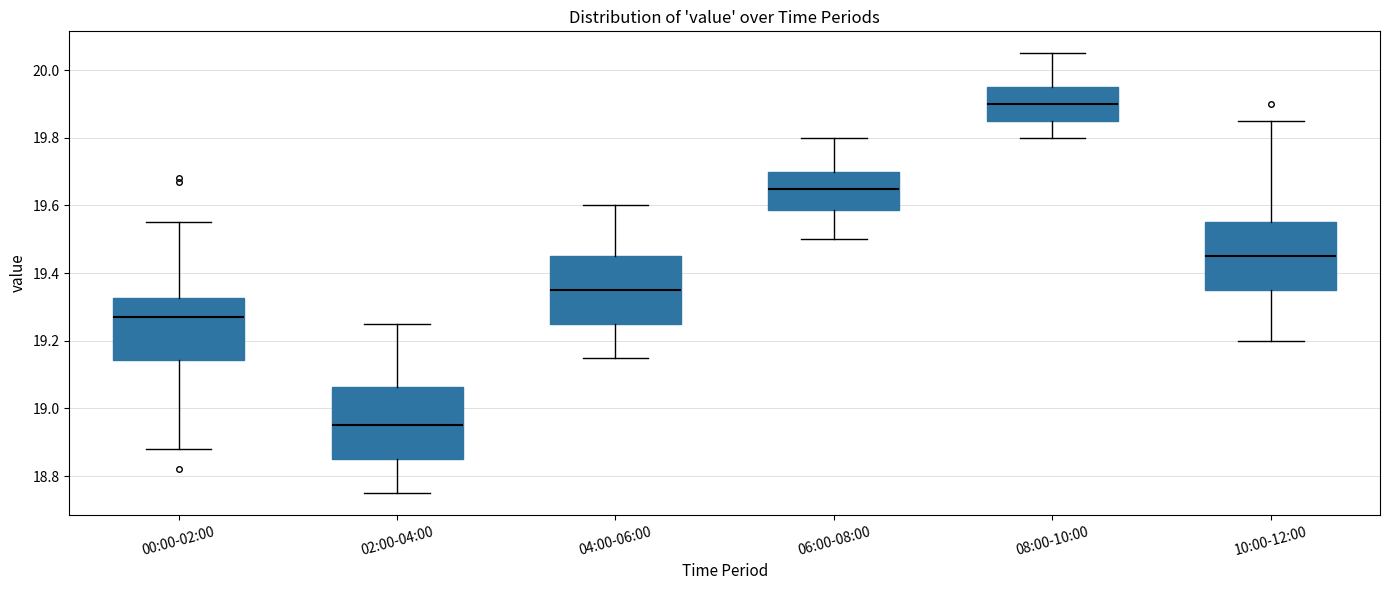

Reading left to right, transcribe this box plot: for each box, give where its median line is, the range the box spans, and where its two whiskers end, as read against the y-axis. The values are not printed on the chart, so give them approximately, as read against the axis.

00:00-02:00: median 19.28, box 19.14 to 19.32, whiskers 18.88 to 19.56
02:00-04:00: median 18.96, box 18.86 to 19.06, whiskers 18.76 to 19.26
04:00-06:00: median 19.36, box 19.26 to 19.46, whiskers 19.16 to 19.60
06:00-08:00: median 19.66, box 19.58 to 19.70, whiskers 19.50 to 19.80
08:00-10:00: median 19.90, box 19.86 to 19.96, whiskers 19.80 to 20.06
10:00-12:00: median 19.46, box 19.36 to 19.56, whiskers 19.20 to 19.86